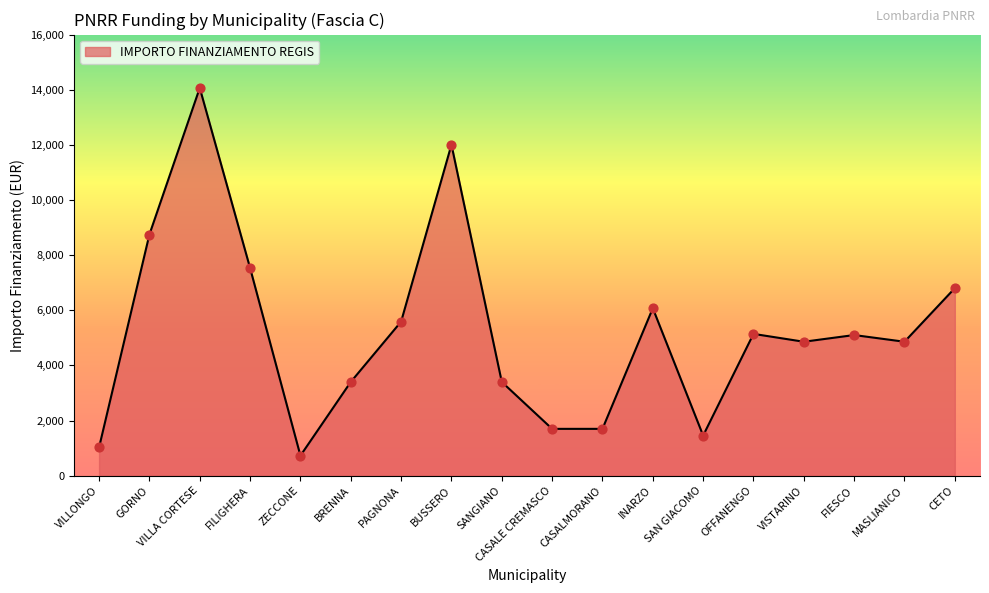

What is the change in value from INARZO to OFFANENGO?

-930